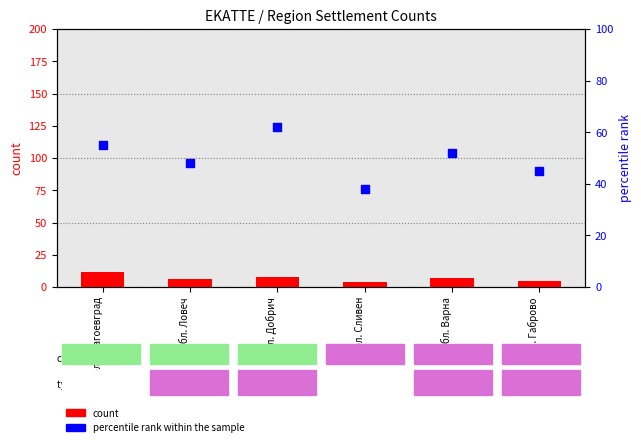

At which category is the sum across all series the highest?

обл. Добрич